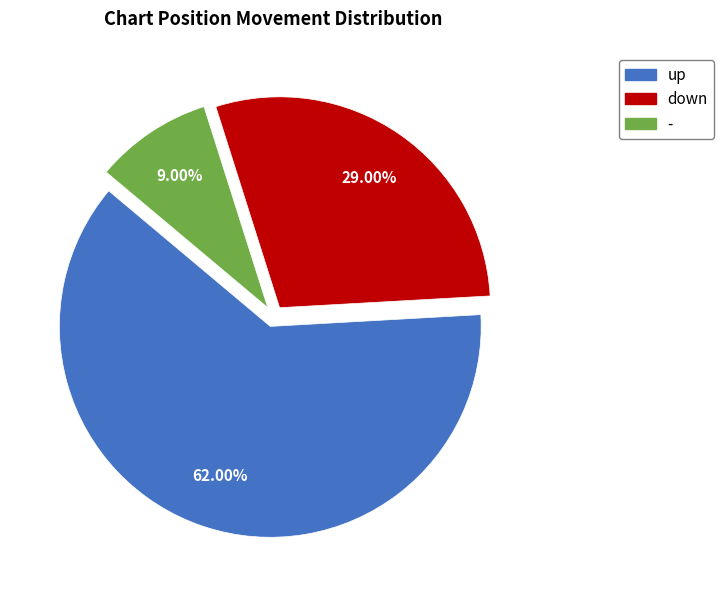

To the nearest percent, what portion does down represent?

29%